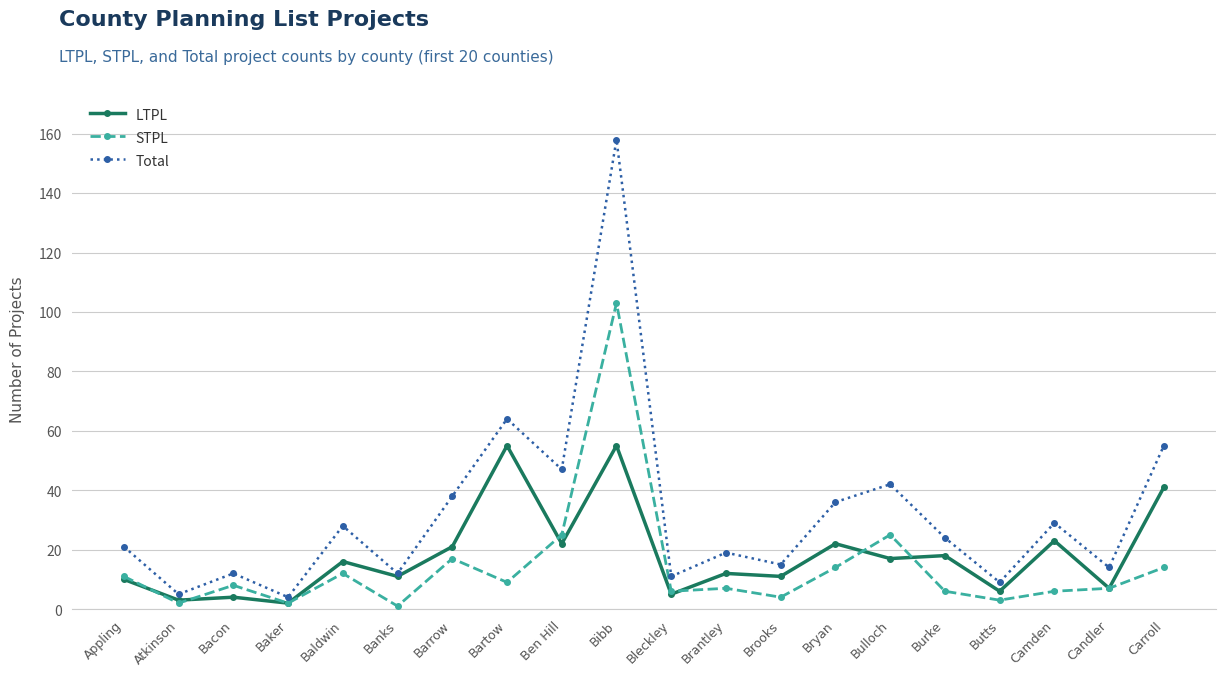

What is the difference between the Total values at Banks and Atkinson?

7